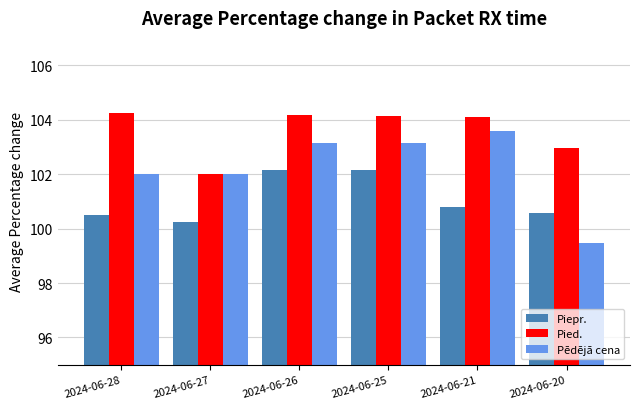

Is it true that Pied. equals 104.1 at 2024-06-25?

True